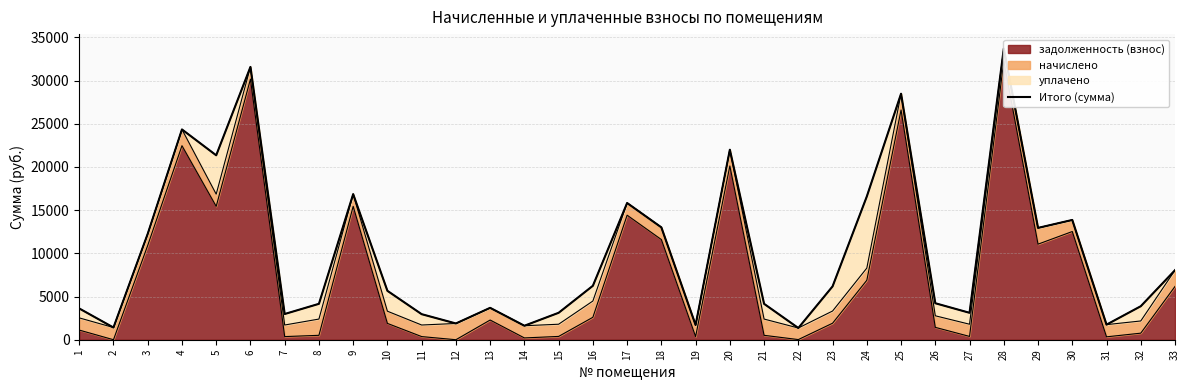

True or false: the data shows 2470.2 at 1.

False